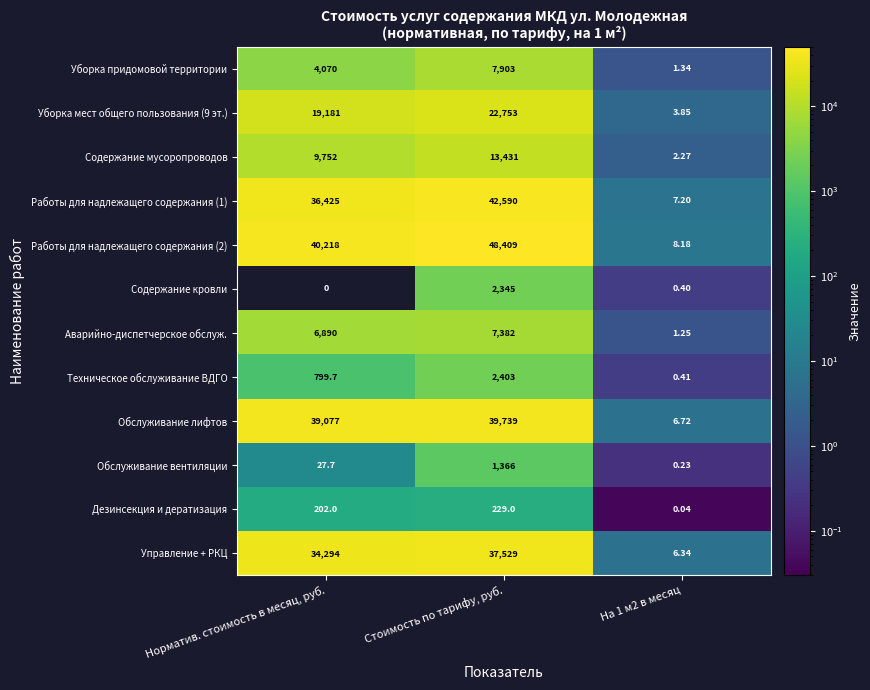

The value of Обслуживание лифтов at Стоимость по тарифу, руб. is 57964.7. True or false?

False